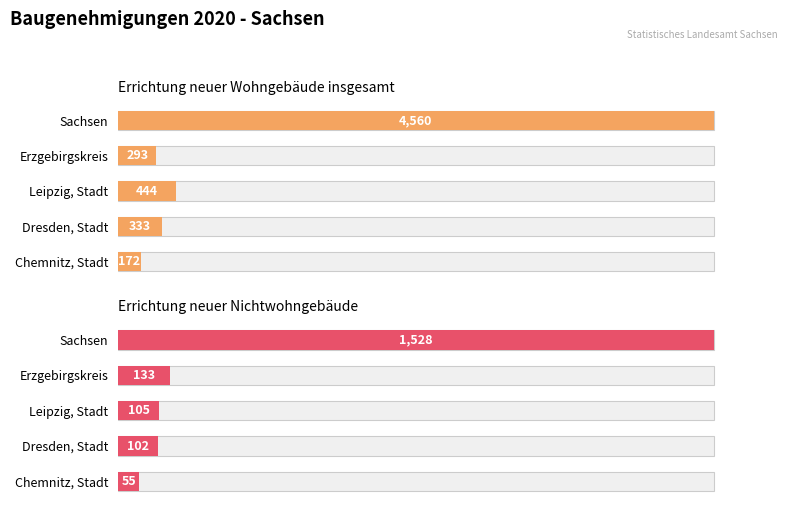

Rank the series by their maximum value, from highest to lowest.

Errichtung neuer Wohngebäude insgesamt, Errichtung neuer Nichtwohngebäude